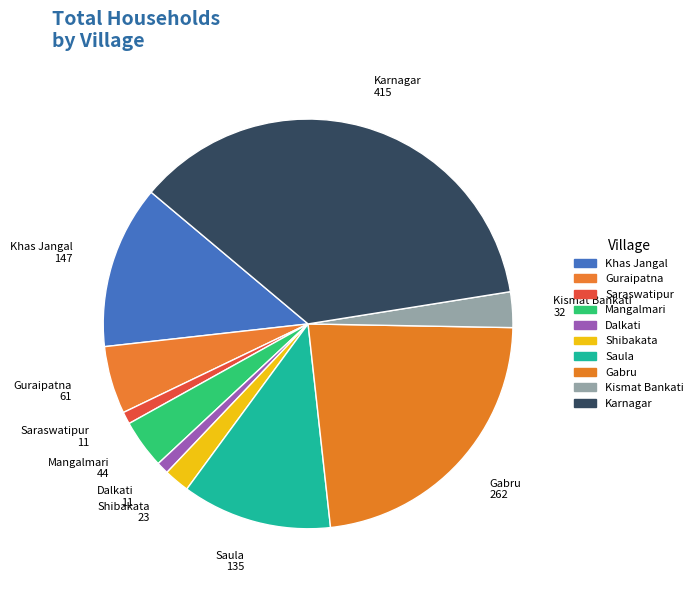

Which category has the biggest portion of the pie?

Karnagar